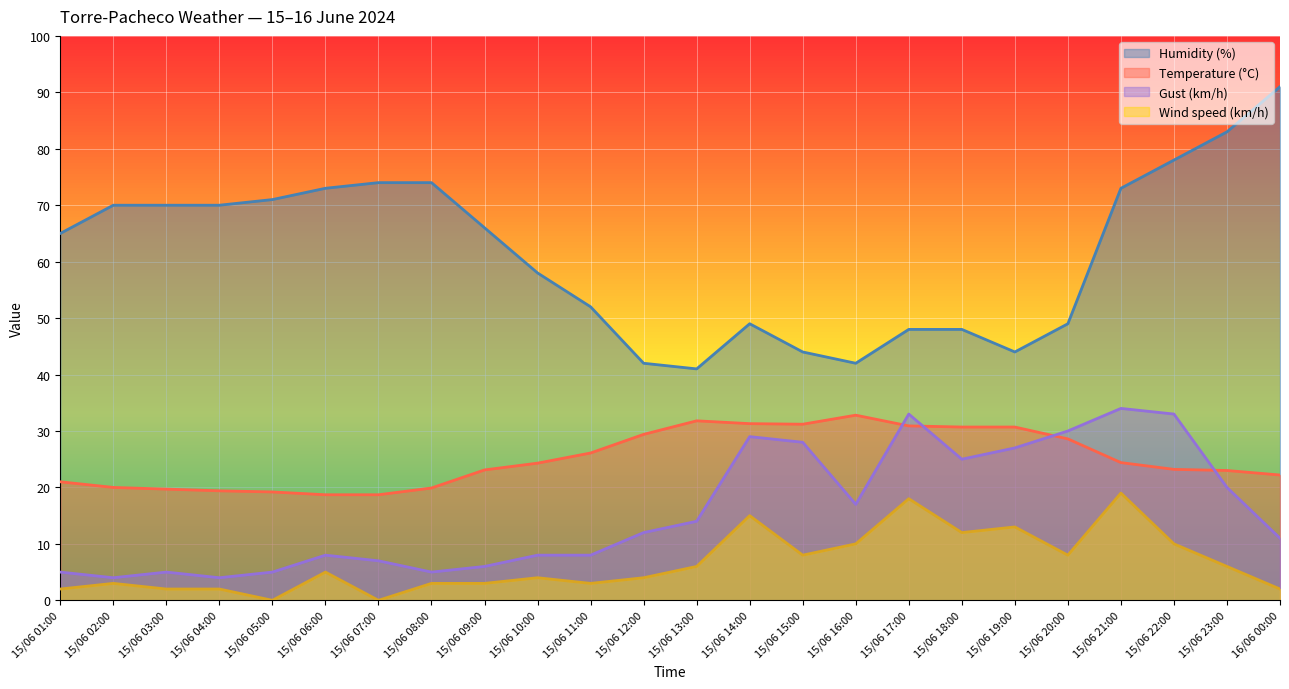

What is the spread (max minus min) of values at 15/06 17:00?

30.0